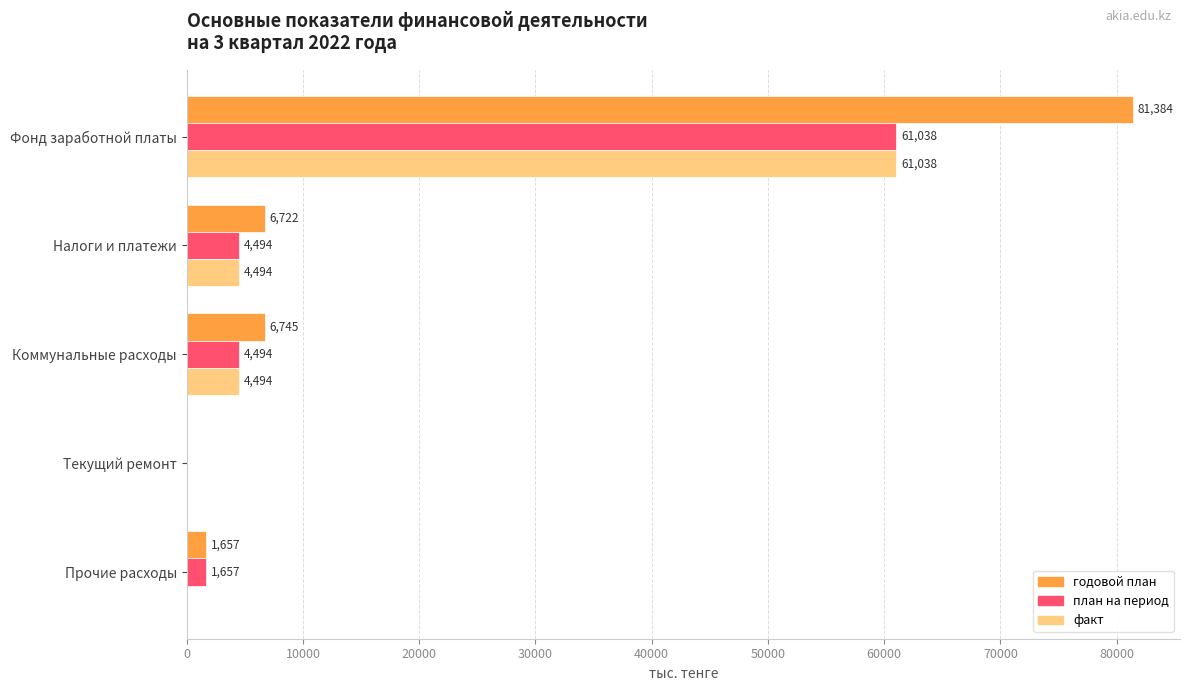

What is the total value across all series at Фонд заработной платы?

203460